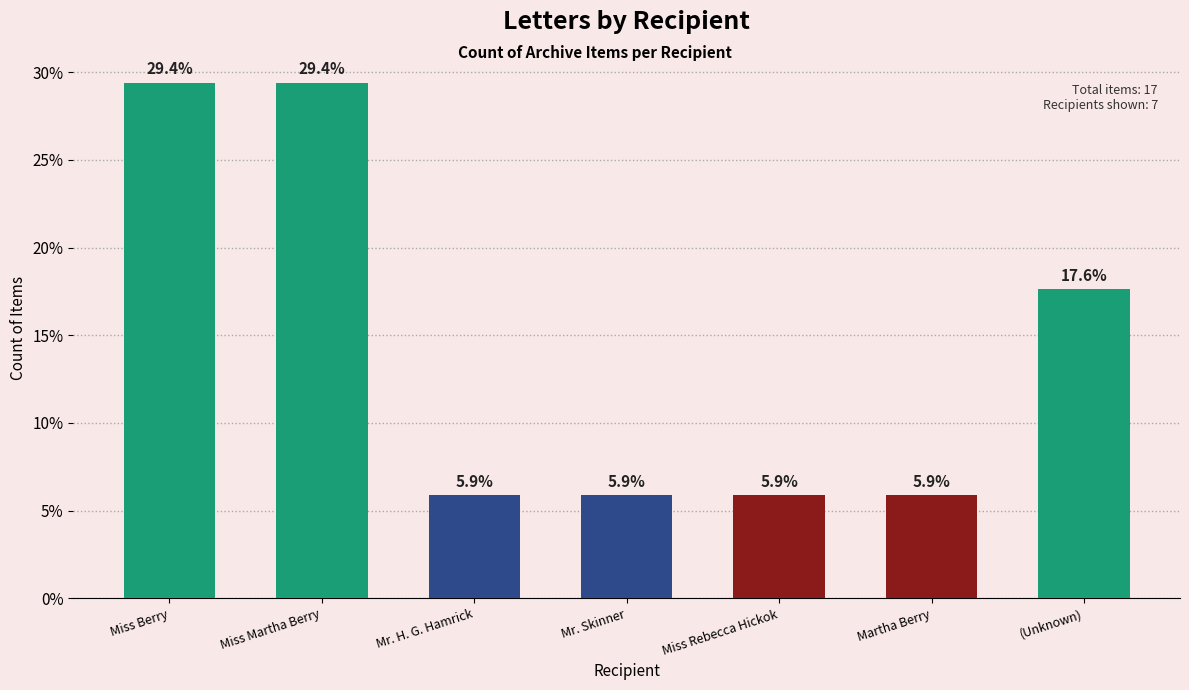

The chart shows a value of 16.9 at Miss Martha Berry. True or false?

False